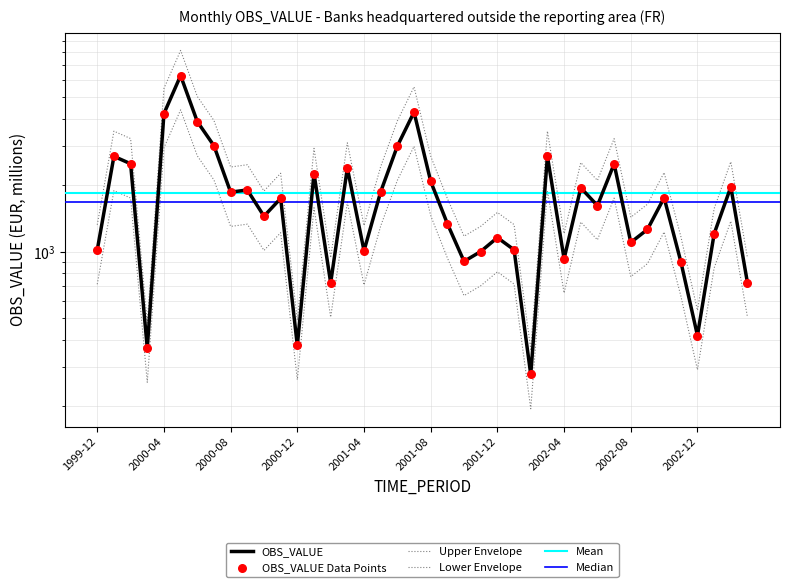

Which has a higher value, 1999-12 or 2000-04?

2000-04